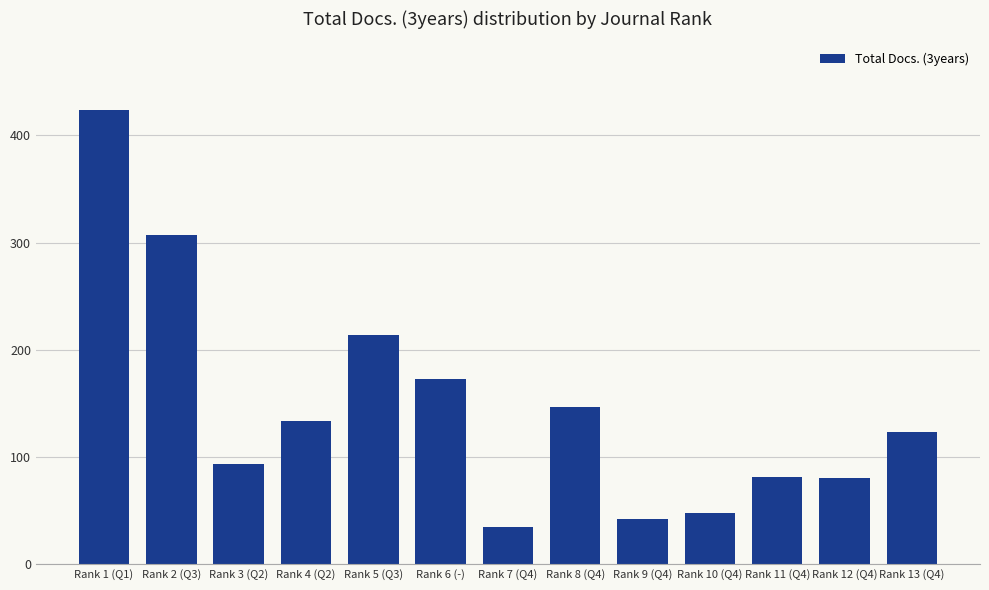

Where is the data nearest to the value 229?

Rank 5 (Q3)